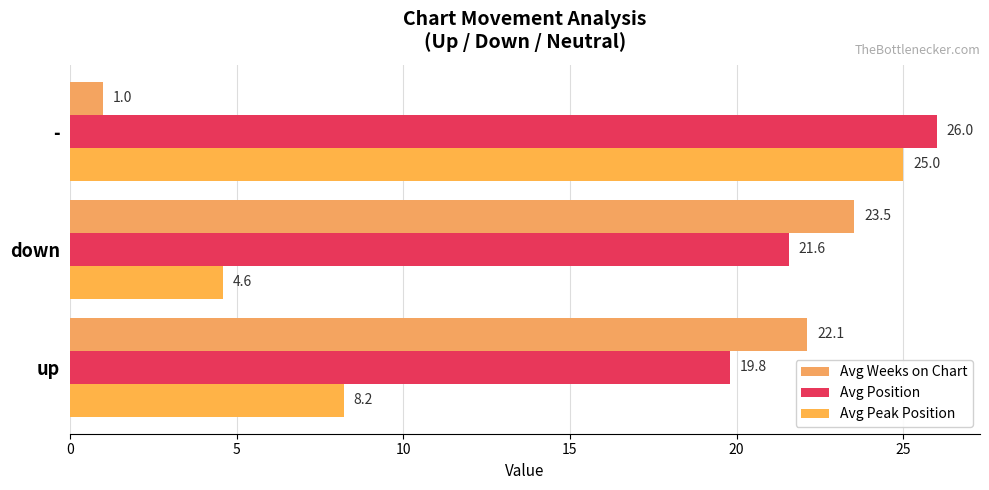

How many distinct data groups are displayed?

3